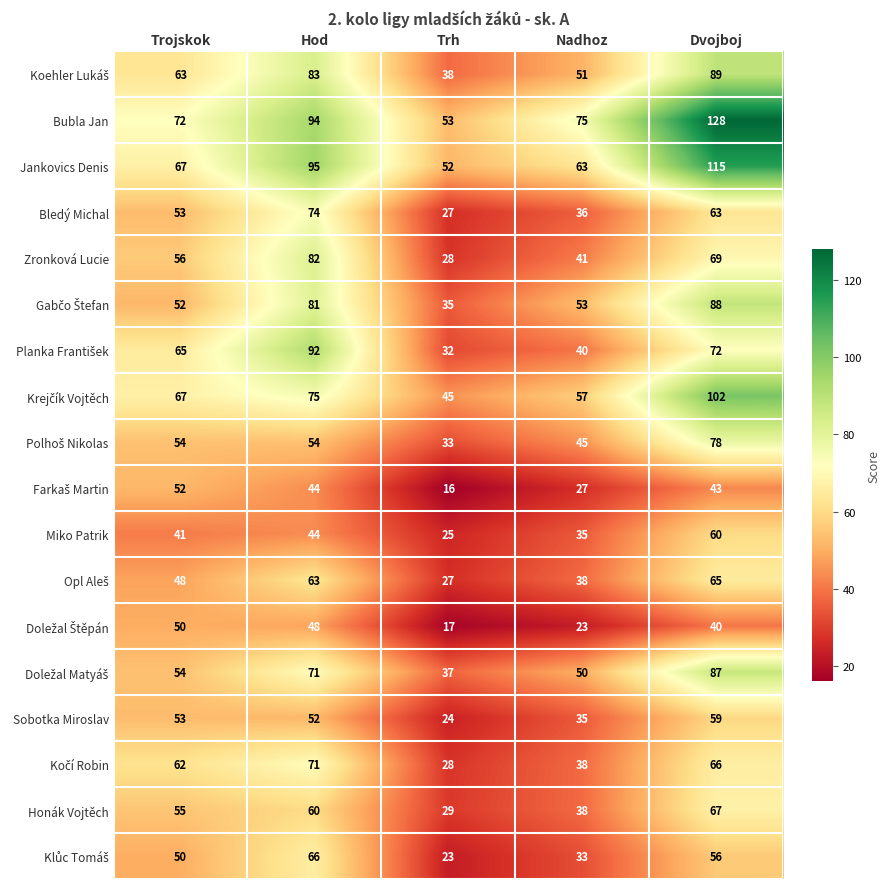

What is the average value of the Zronková Lucie series?

55